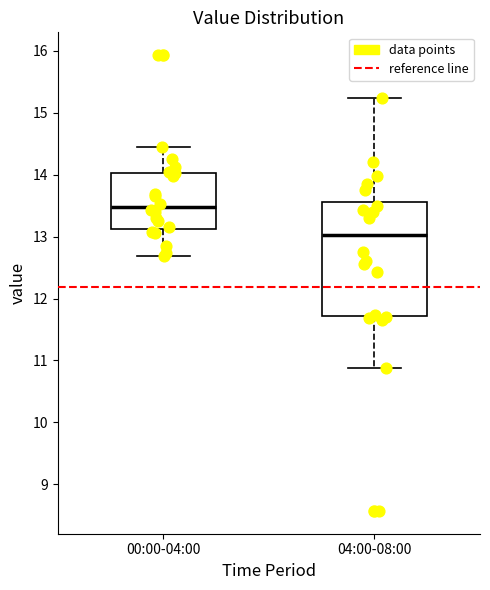

Where is the lower edge of the box for 00:00-04:00 on the y-axis? The values are not printed on the chart, so give them approximately, as read against the axis.

13.1